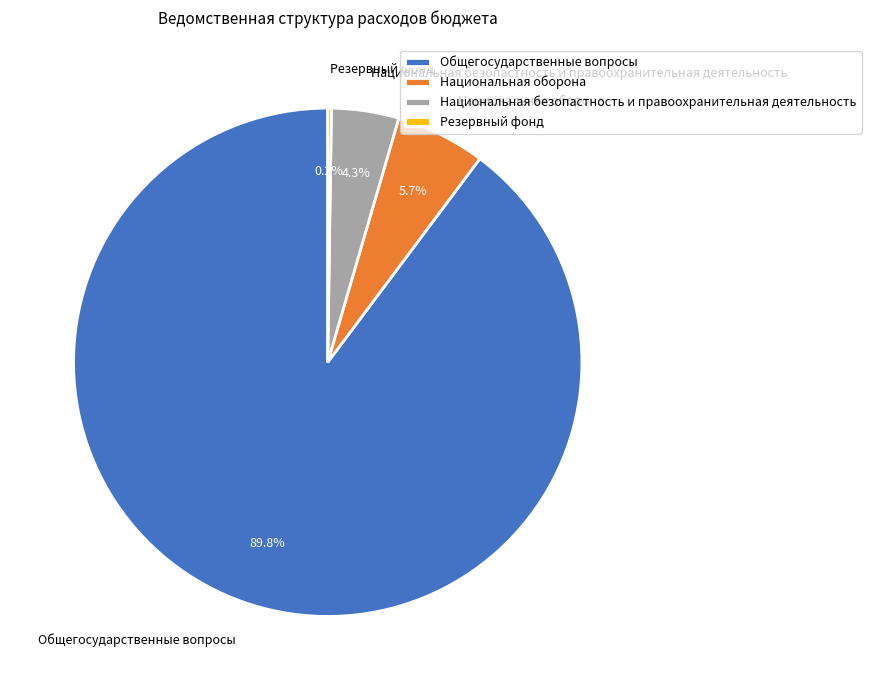

To the nearest percent, what portion does Общегосударственные вопросы represent?

90%